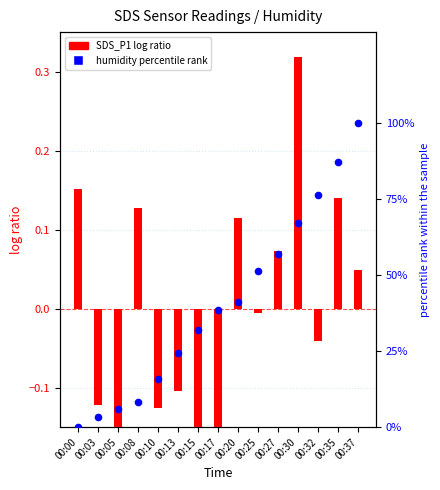

At how many categories does at least one series exceed 20?

10